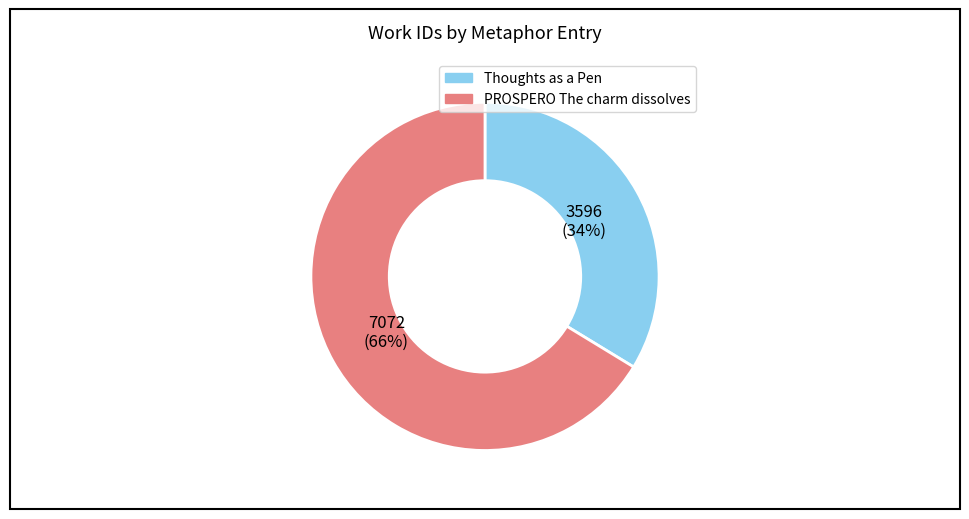

To the nearest percent, what is the combined percentage of Thoughts as a Pen and PROSPERO The charm dissolves?

100%